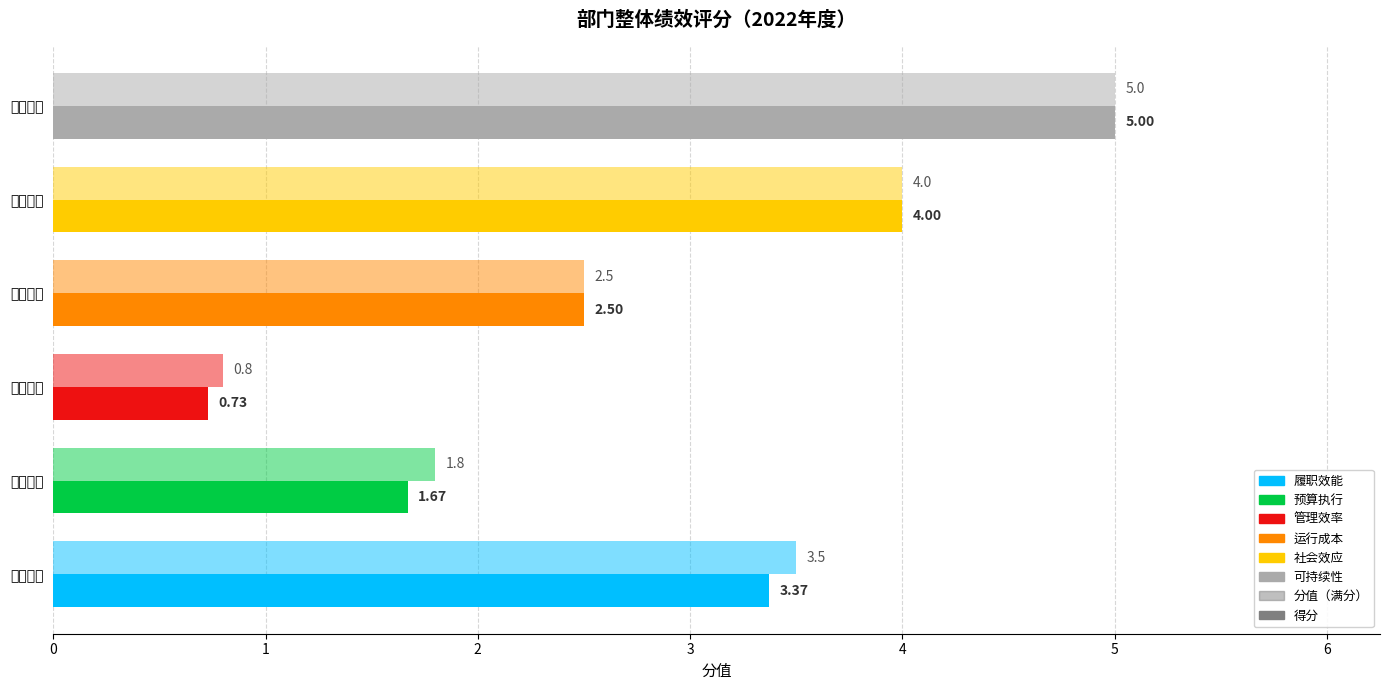

Reading left to right, list all the values displayed in this chart.

分值（满分）: 0=3.5	1=1.8	2=0.8	3=2.5	4=4.0	5=5.0
得分: 0=3.4	1=1.7	2=0.7	3=2.5	4=4.0	5=5.0